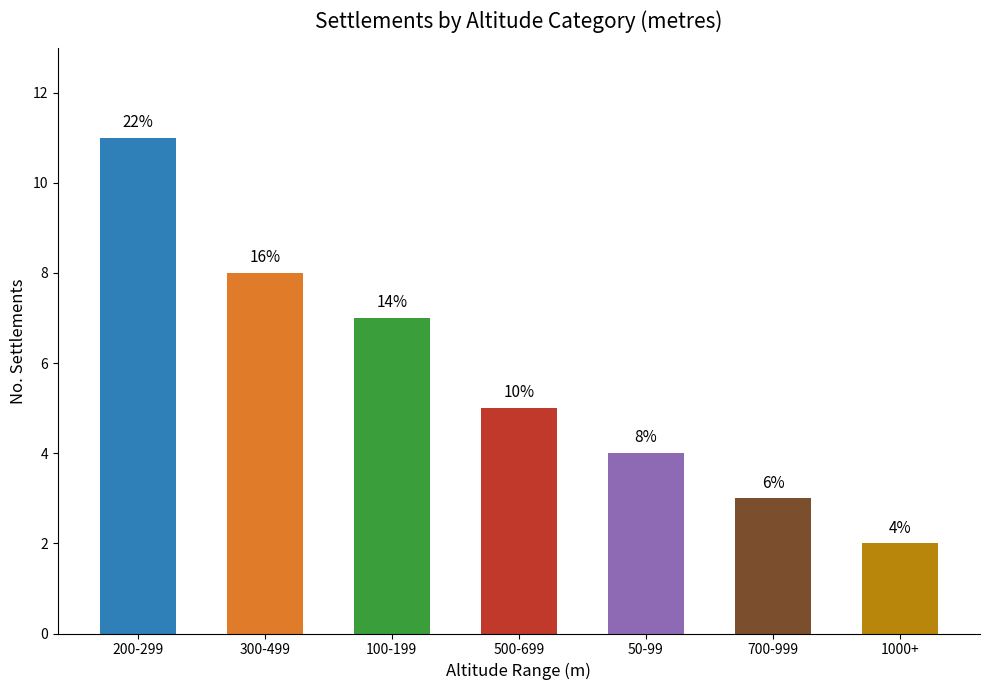

Are the bars horizontal?

No